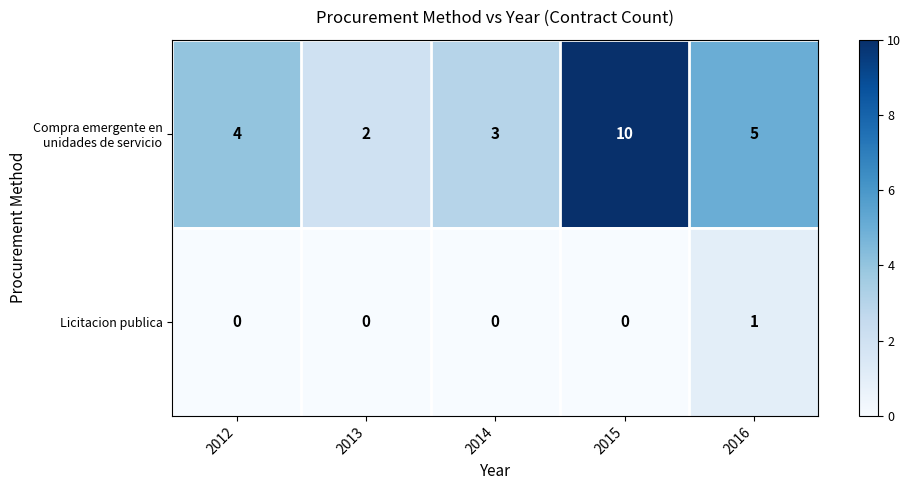

Which label corresponds to the largest value in the chart?

2015